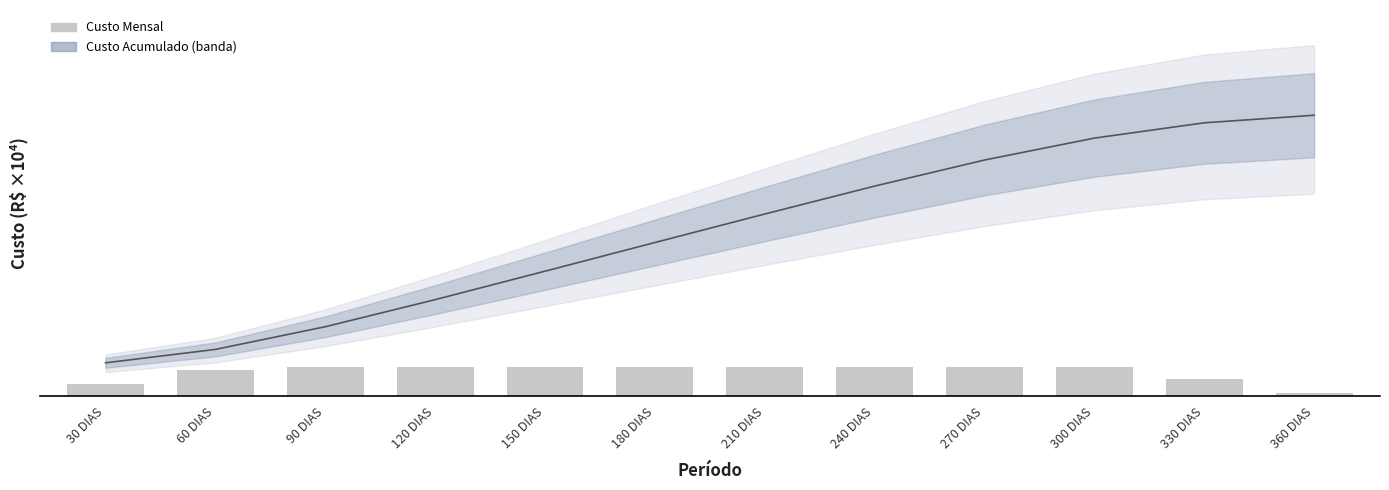

Reading left to right, what are all the values shown in this chart?

Custo Acumulado (smooth): 286.6	402.8	599.2	833.7	1080.1	1328.3	1575.2	1816.9	2042.8	2232.5	2365.0	2430.6
Custo Mensal: 102.8	225.9	250.8	250.8	251.0	247.9	247.9	246.8	246.8	246.8	146.7	23.9